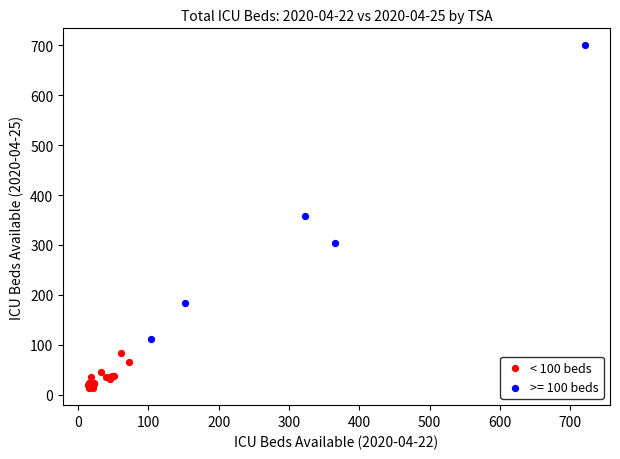

Which series has the widest spread of Y values?

>= 100 beds